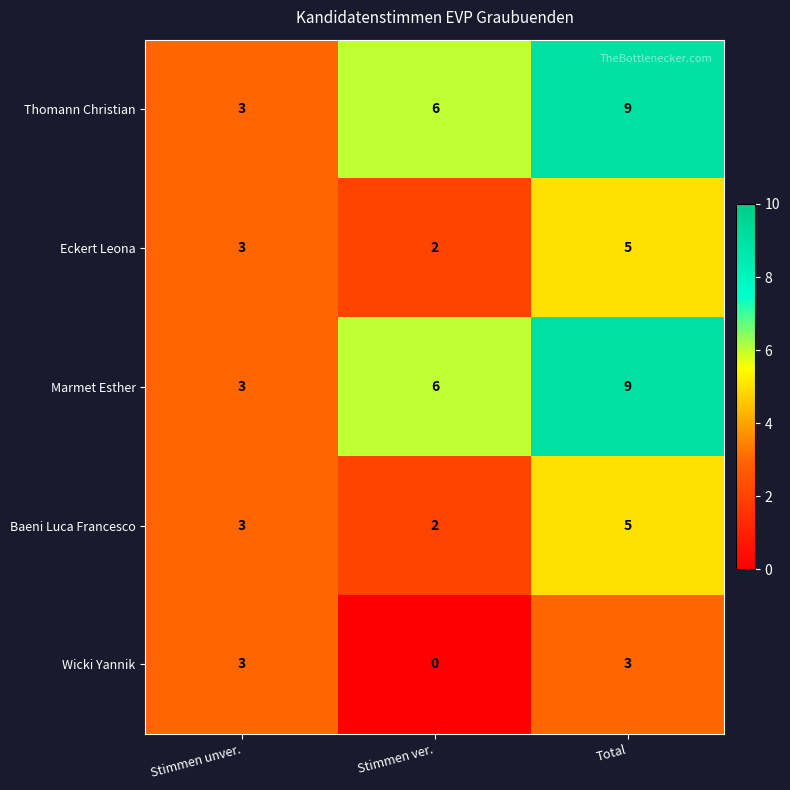

How many Marmet Esther values are between 3 and 9?

3